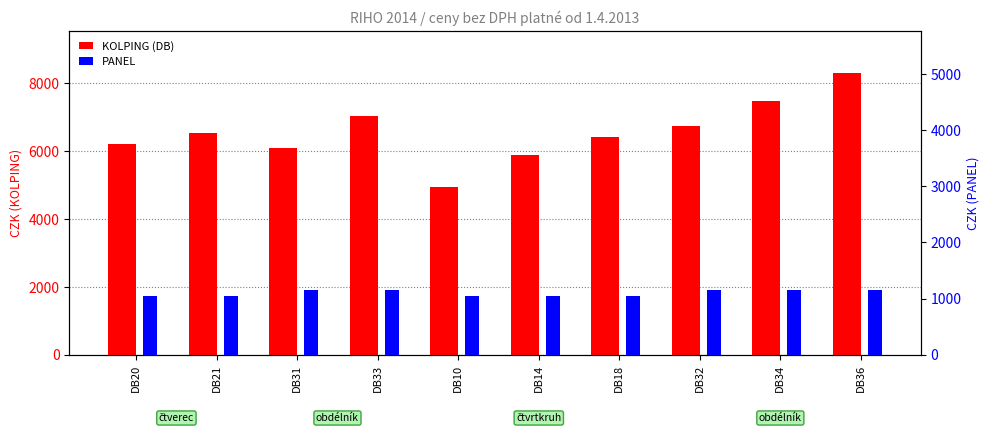

What is the difference between the highest and lowest values at DB21?

5460